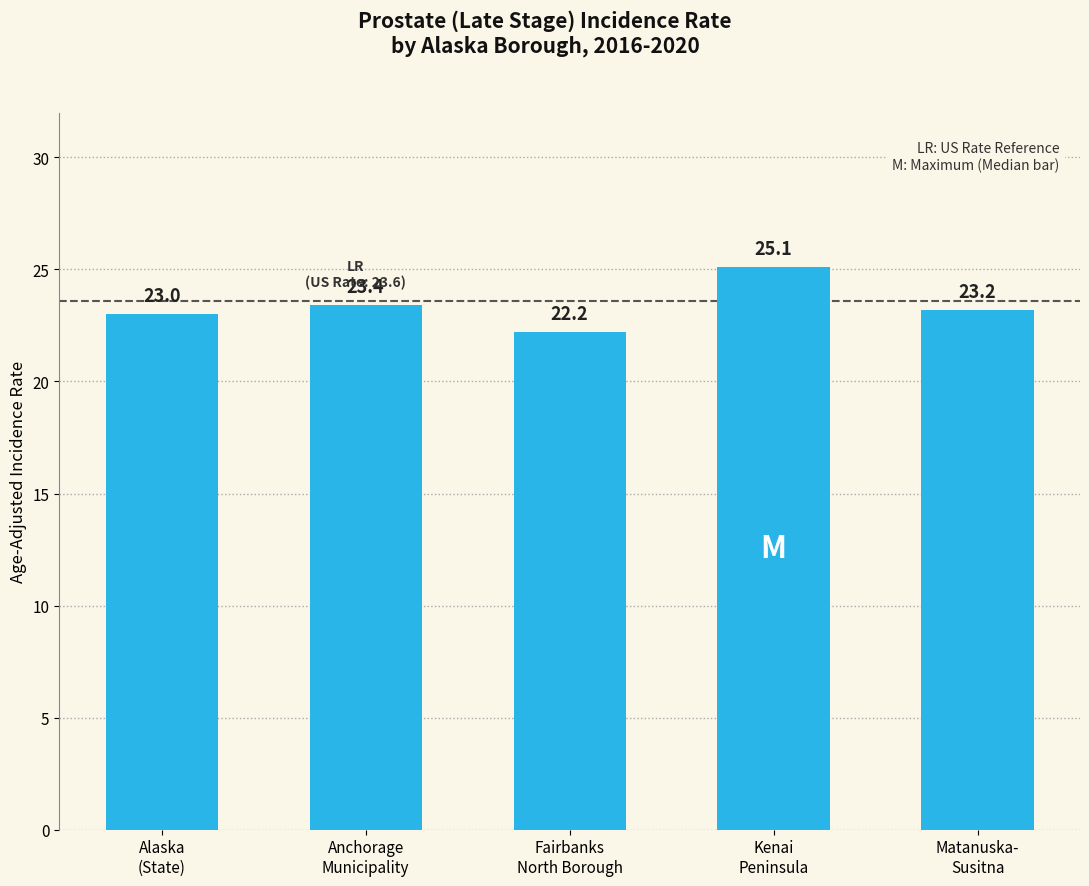

Which has a higher value, Fairbanks
North Borough or Kenai
Peninsula?

Kenai
Peninsula